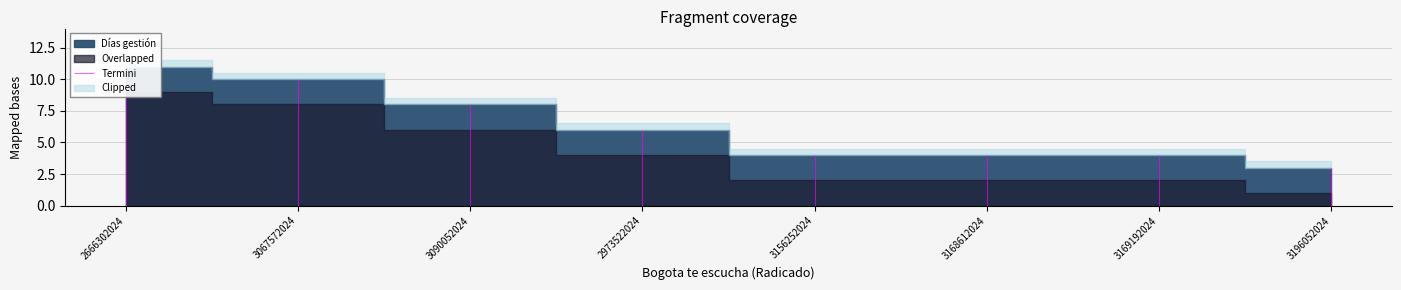

What is the label of the 8th point from the right?

2666302024